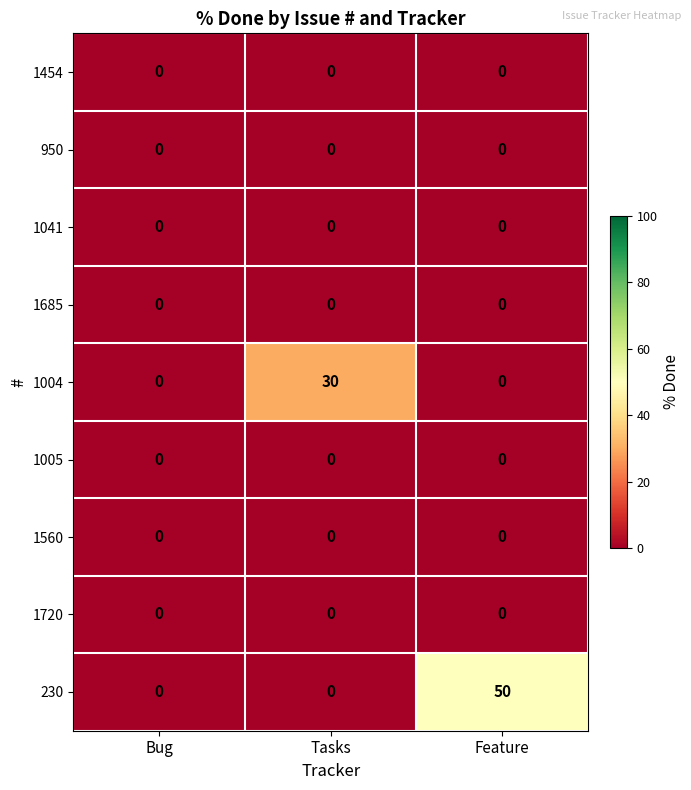

Is the value of 1004 at Tasks greater than the value of 1560 at Feature?

Yes